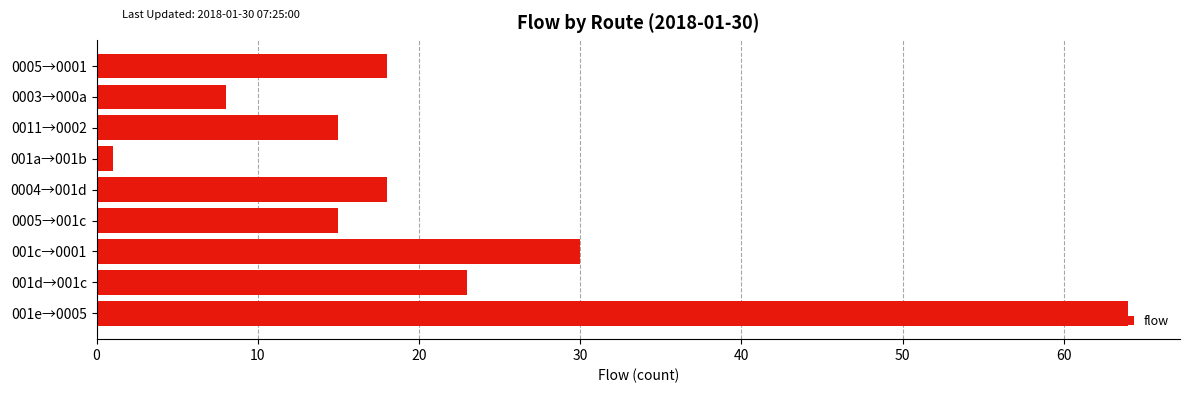

What is the difference between the maximum and second lowest values?

56